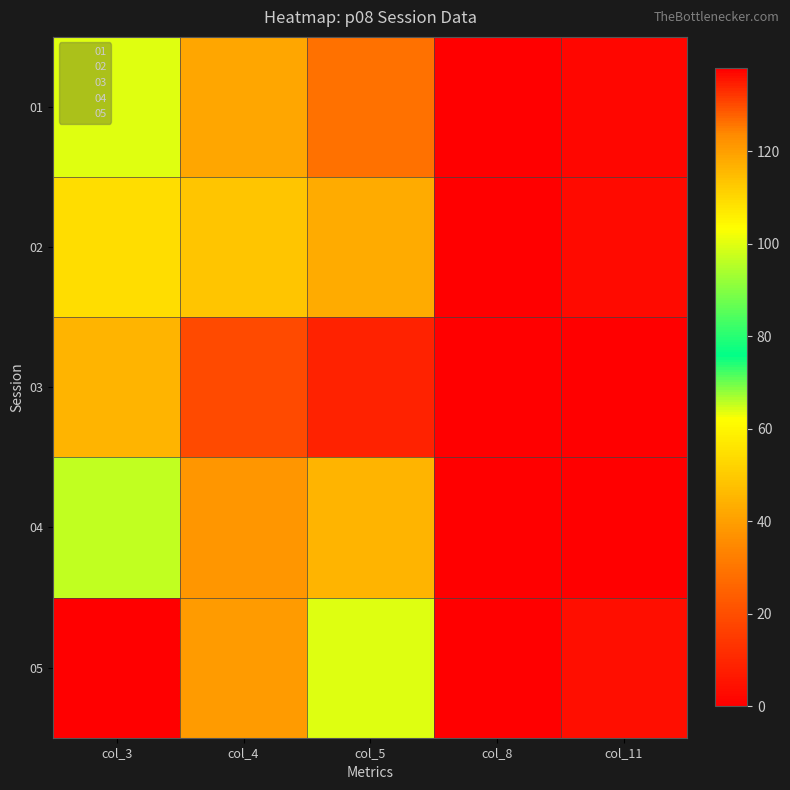

Reading right to left, transcribe all the data shown in this chart.

01: col_11=2	col_8=0	col_5=29	col_4=42	col_3=100
02: col_11=3	col_8=0	col_5=43	col_4=49	col_3=109
03: col_11=0	col_8=0	col_5=9	col_4=19	col_3=45
04: col_11=0	col_8=0	col_5=45	col_4=38	col_3=97
05: col_11=4	col_8=0	col_5=64	col_4=39	col_3=138